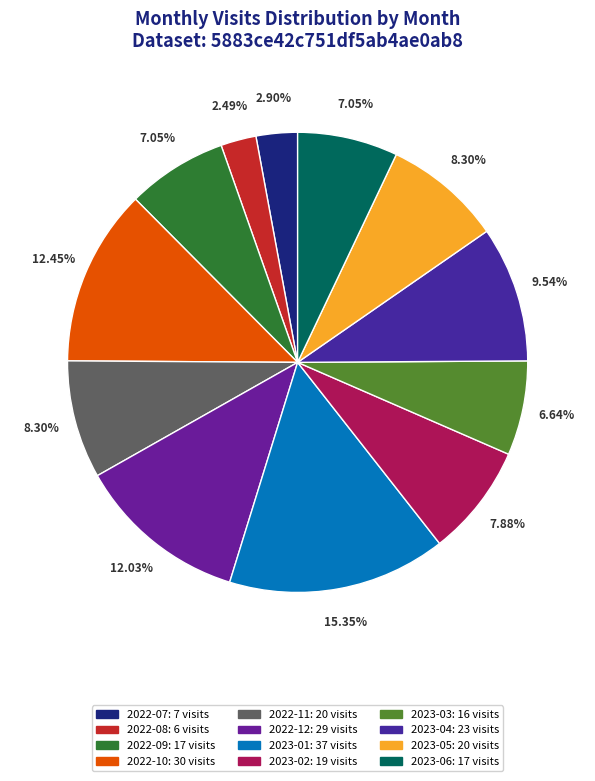

Count the number of slices in the pie.

12